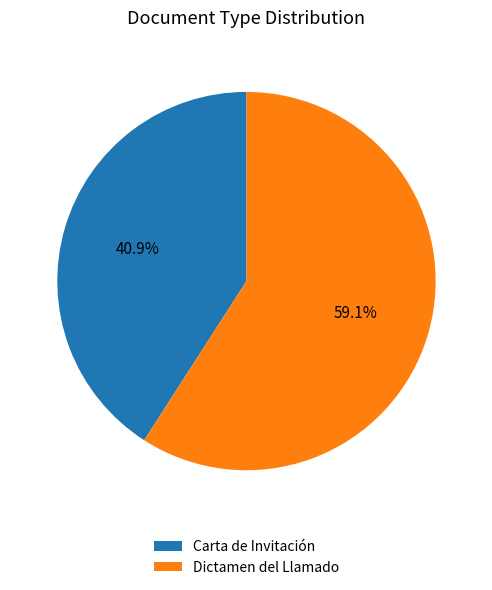

How much of the chart is everything except Dictamen del Llamado?

40.9%